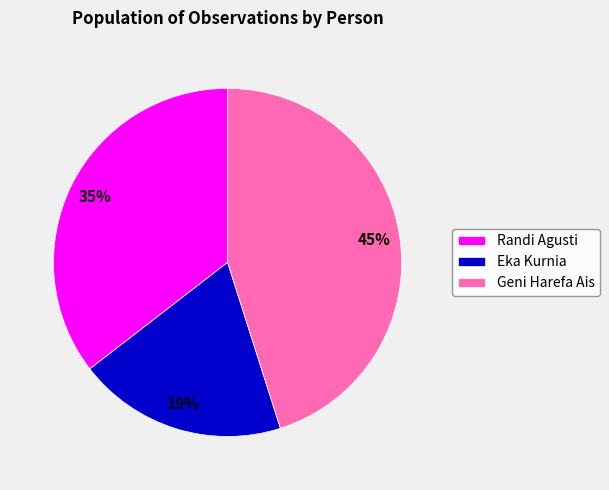

Do Eka Kurnia and Geni Harefa Ais together represent more than half of the pie?

Yes